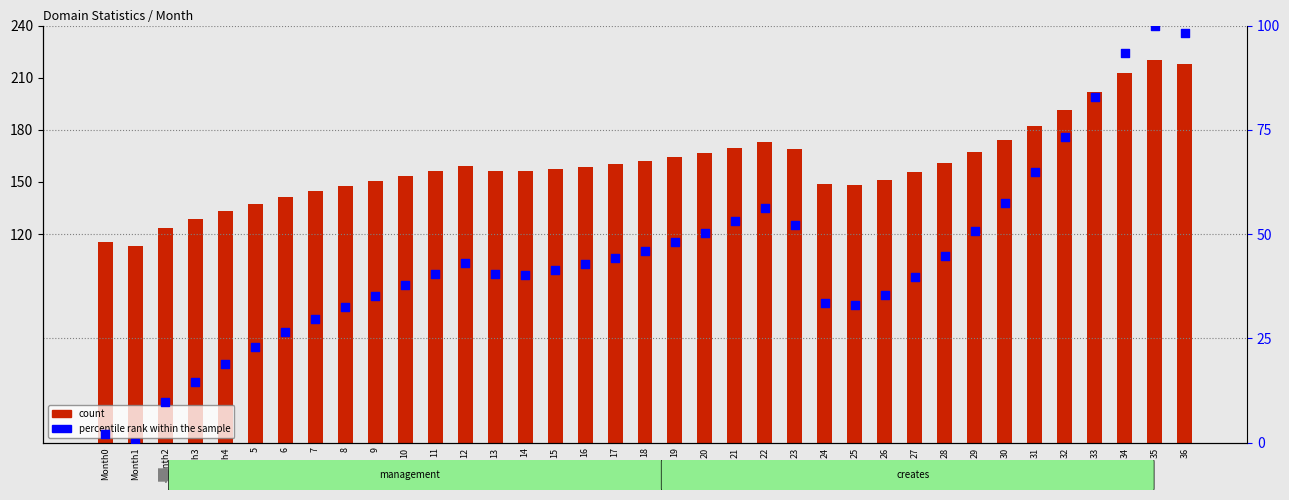

What are all the series names shown in the legend?

count, percentile rank within the sample